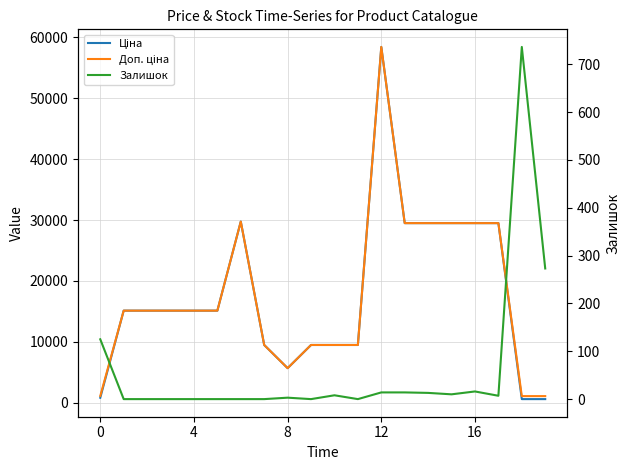

True or false: Доп. ціна has a value of 5673.8 at 8.

True